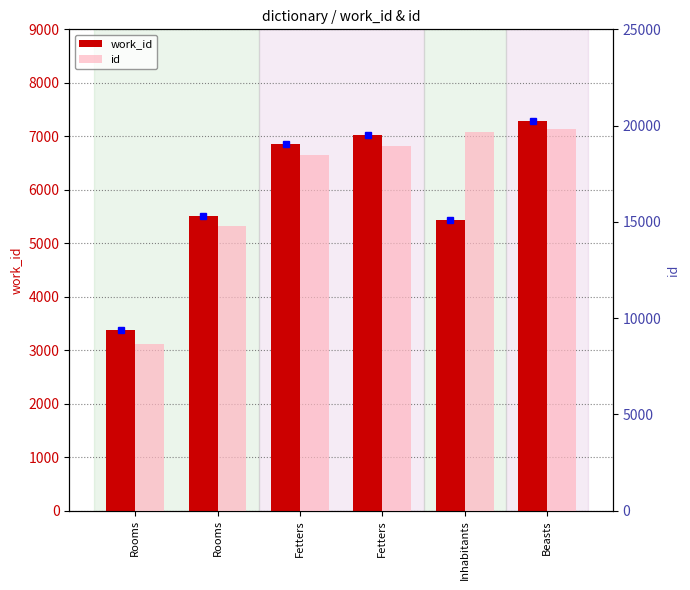

What is the total value across all series at Rooms?

12024